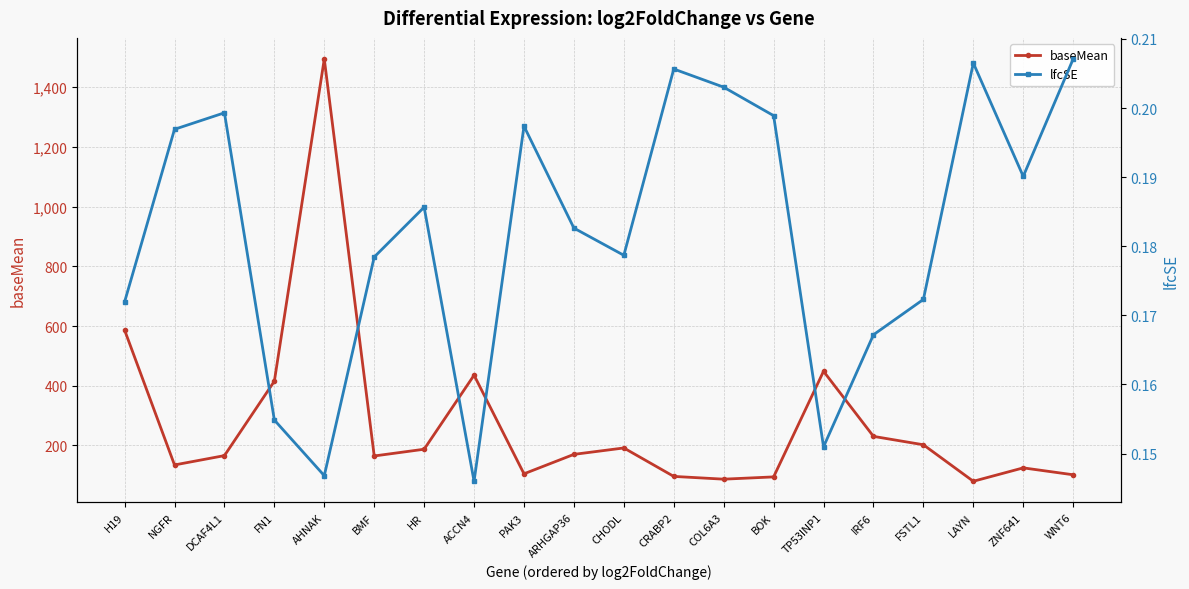

At which category does baseMean reach its first local peak?

AHNAK